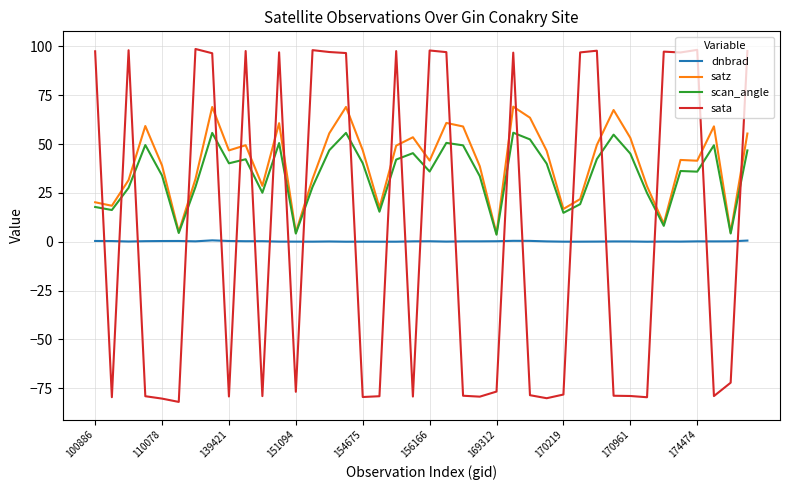

What is the sum of all dnbrad values?

8.7